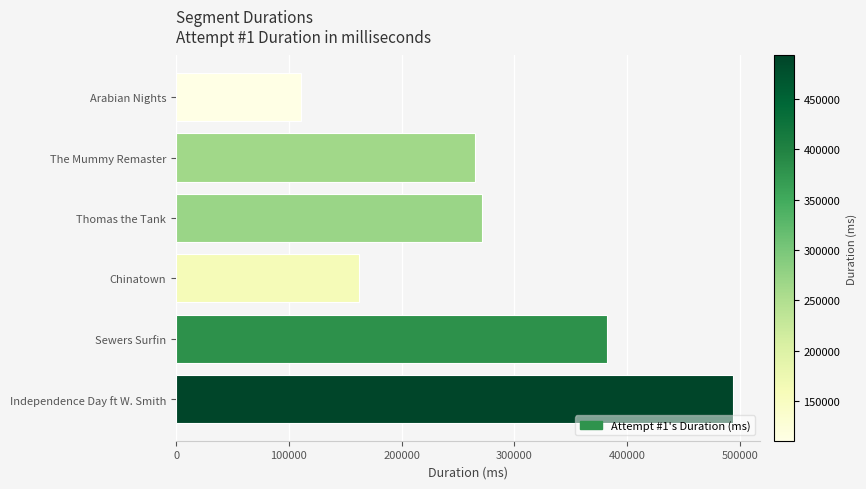

The chart shows a value of 381826 at Sewers Surfin. True or false?

True